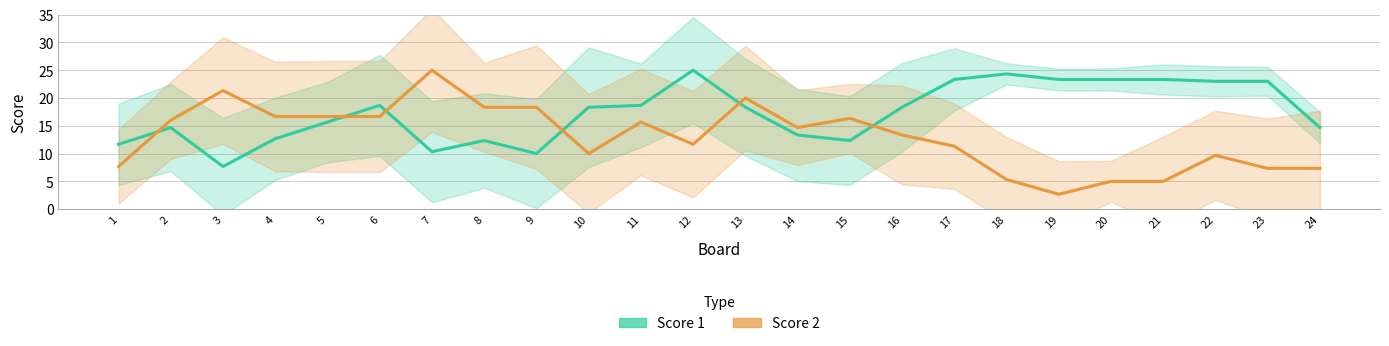

Reading left to right, transcribe all the data shown in this chart.

Score 1: 11.7	14.7	7.7	12.7	15.7	18.7	10.3	12.3	10.0	18.3	18.7	25.0	18.3	13.3	12.3	18.3	23.3	24.3	23.3	23.3	23.3	23.0	23.0	14.7
Score 2: 7.7	16.0	21.3	16.7	16.7	16.7	25.0	18.3	18.3	10.0	15.7	11.7	20.0	14.7	16.3	13.3	11.3	5.3	2.7	5.0	5.0	9.7	7.3	7.3